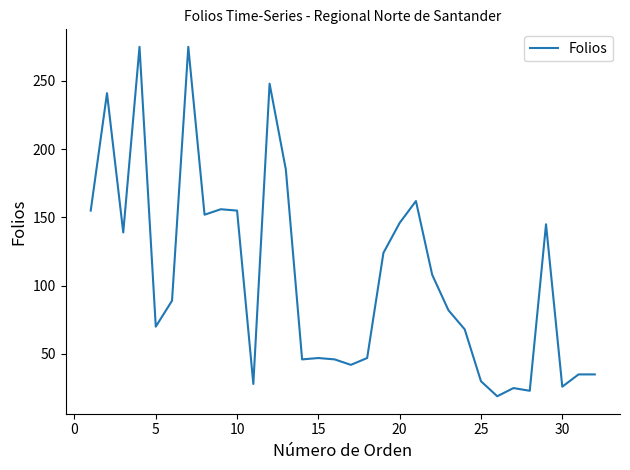

What is the sum of all values?

3424